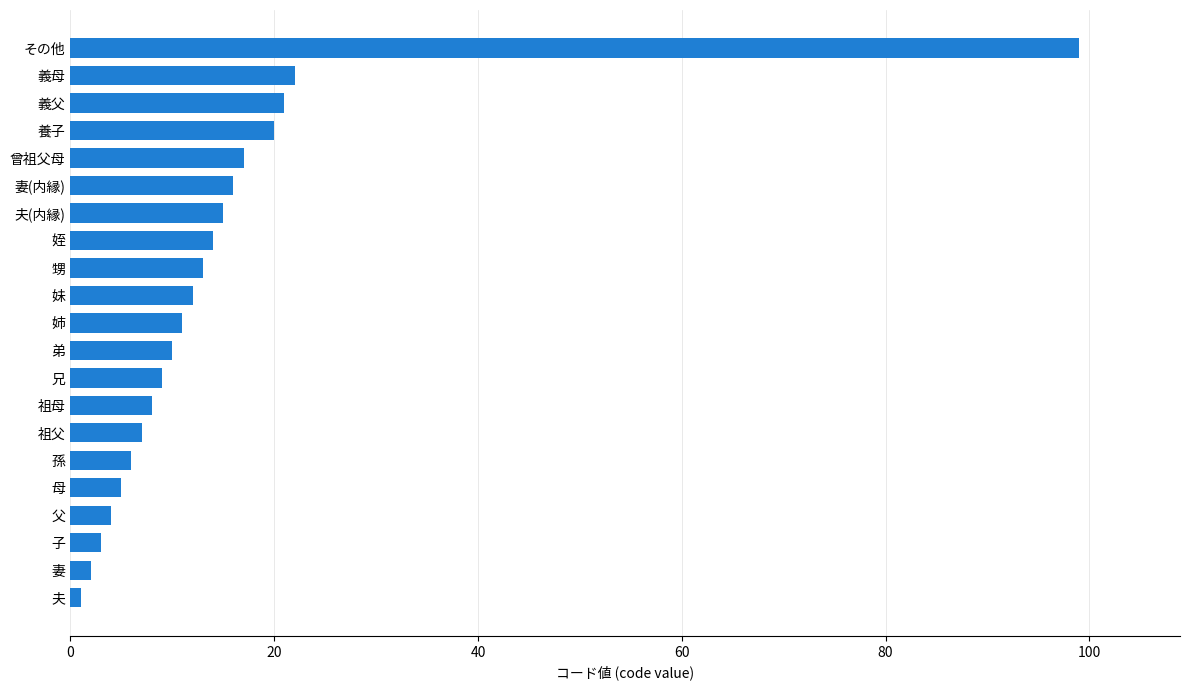

What is the minimum value shown in the chart?

1